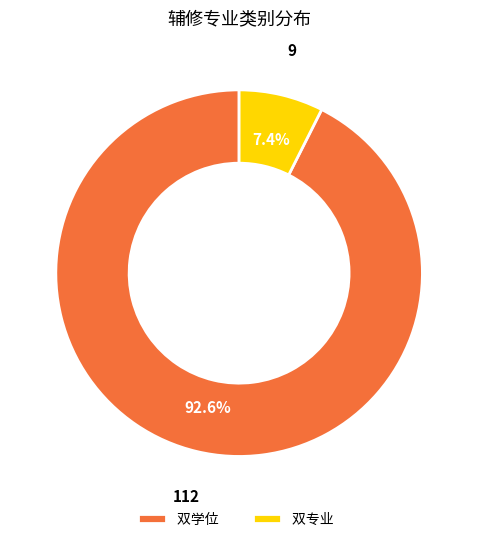

Approximately how many times larger is the value at 双专业 compared to 双学位?

0.1